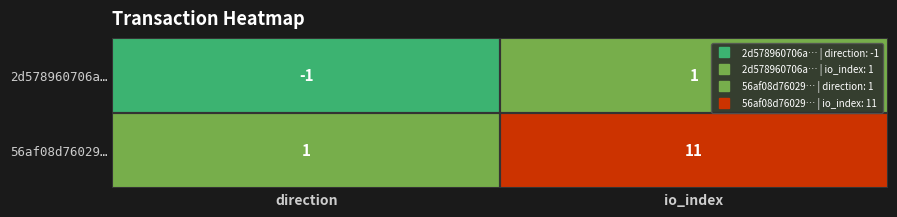

Which label corresponds to the smallest value in the chart?

direction